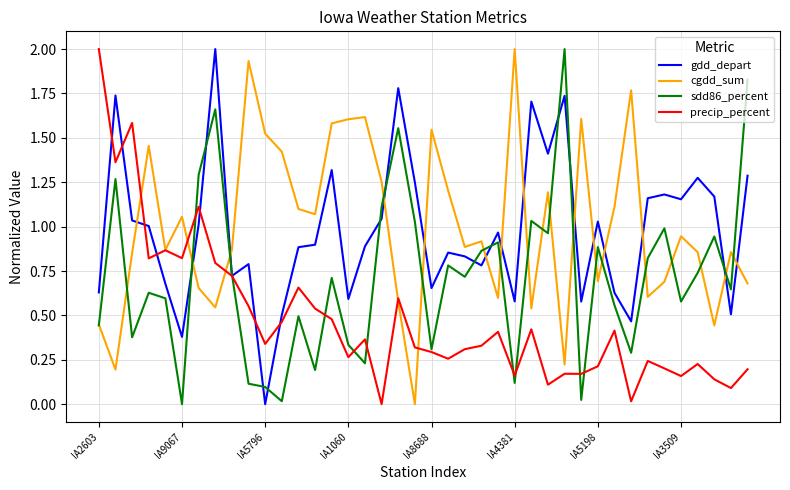

What is the greatest value displayed?

2.0